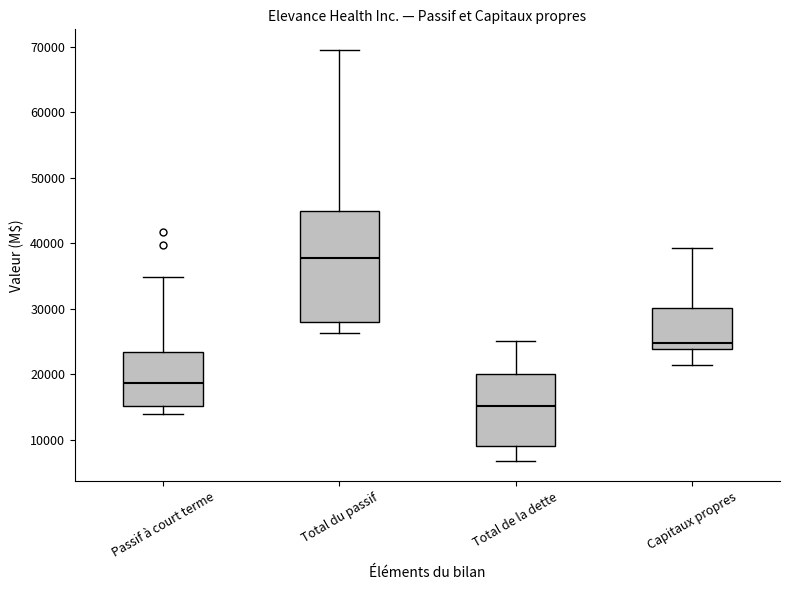

Which box has the highest median line?

Total du passif